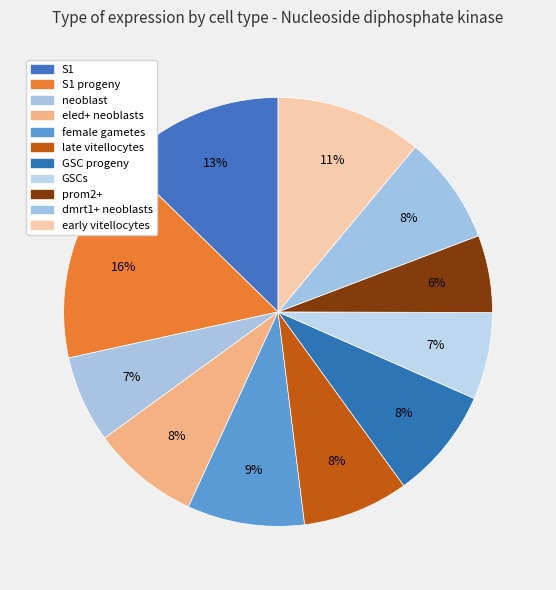

How many segments does this pie chart have?

11